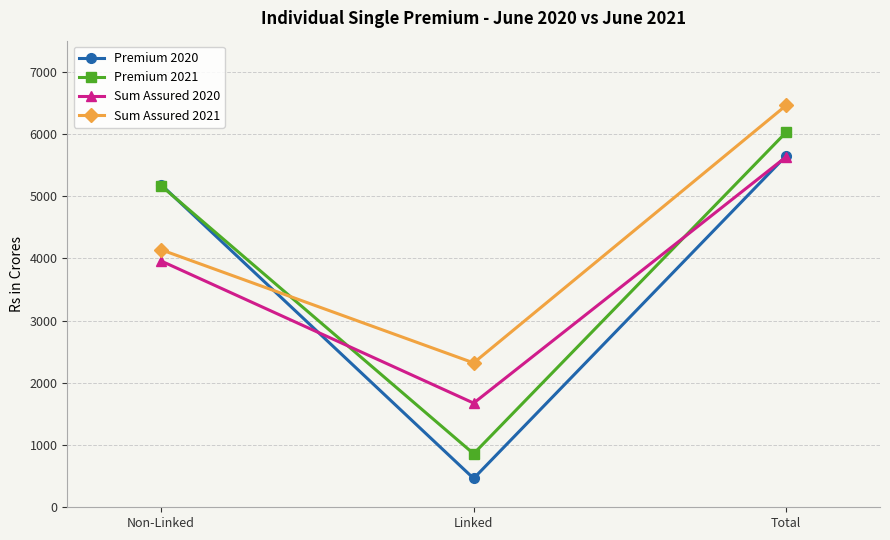

What is the difference between the Sum Assured 2021 values at Non-Linked and Linked?

1818.9